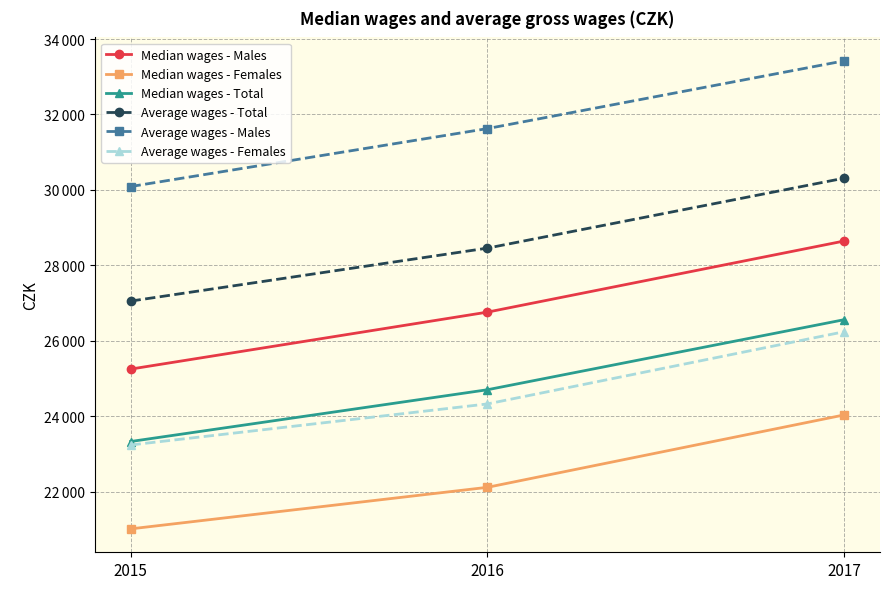

What are all the series names shown in the legend?

Median wages - Males, Median wages - Females, Median wages - Total, Average wages - Total, Average wages - Males, Average wages - Females